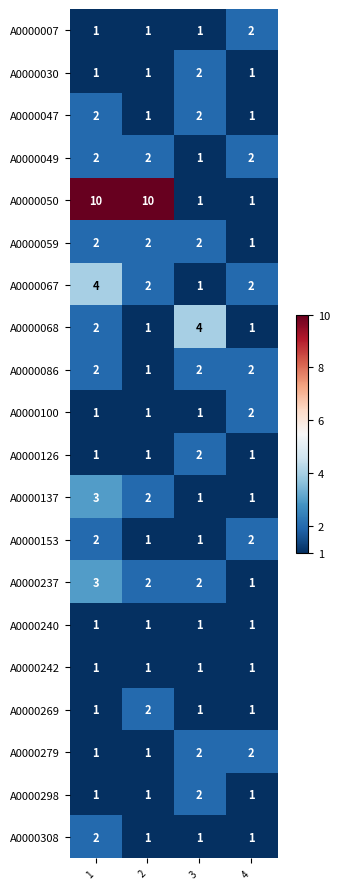

What is the sum of the A0000068 values at 1 and 2?

3